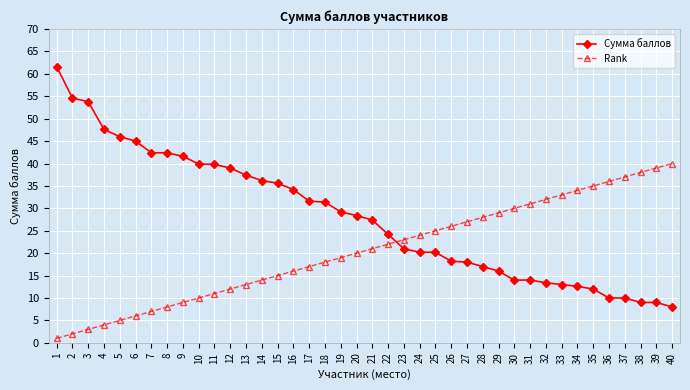

How many lines are shown in the chart?

2